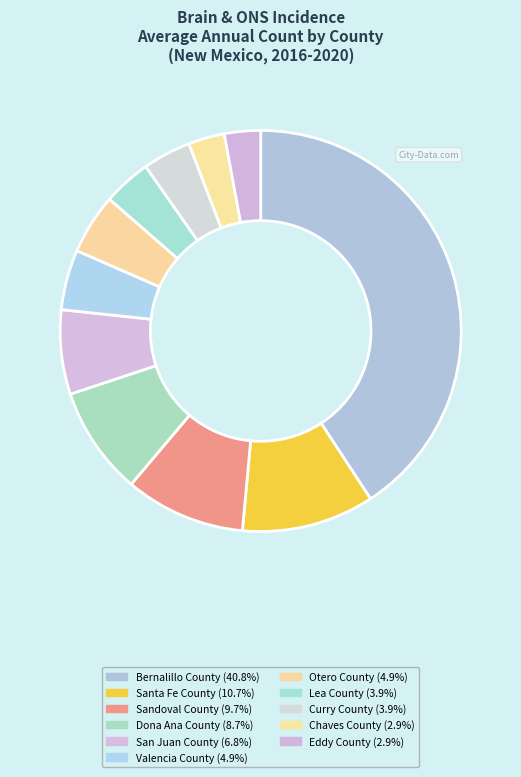

To the nearest percent, what portion does Bernalillo County represent?

41%